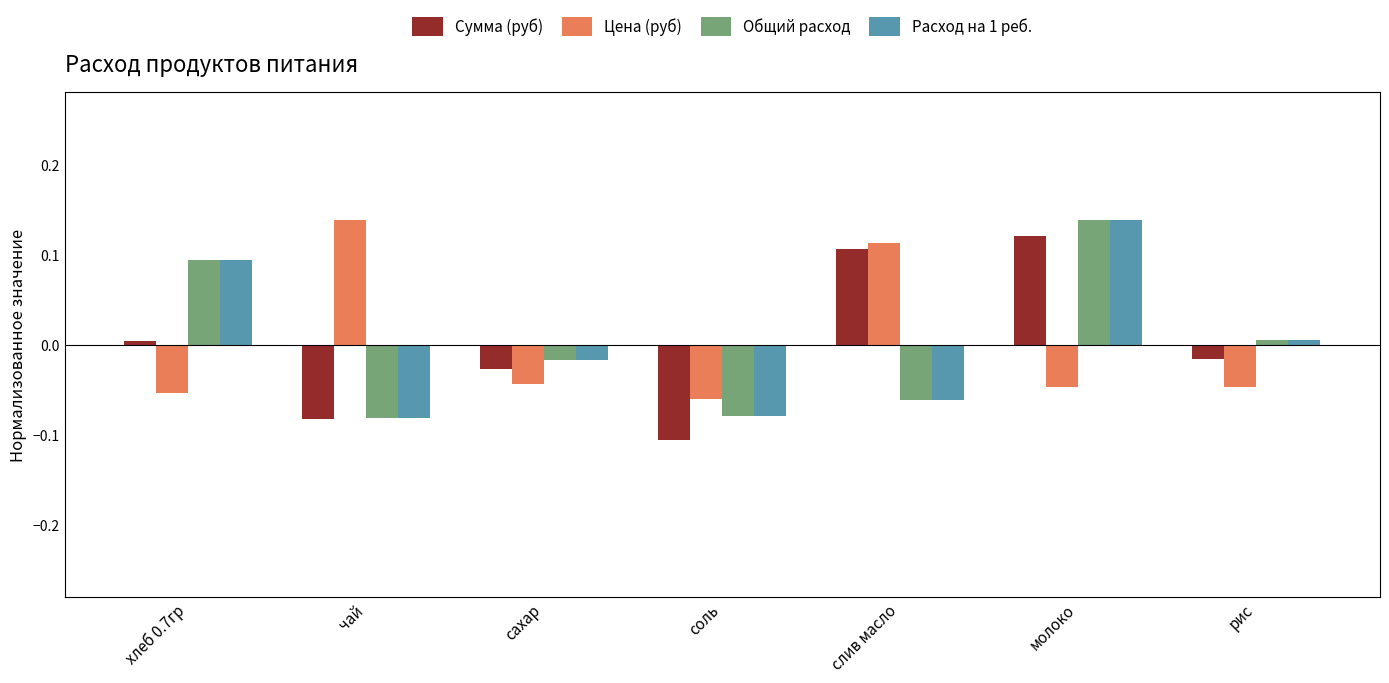

How many categories are shown in the chart?

7